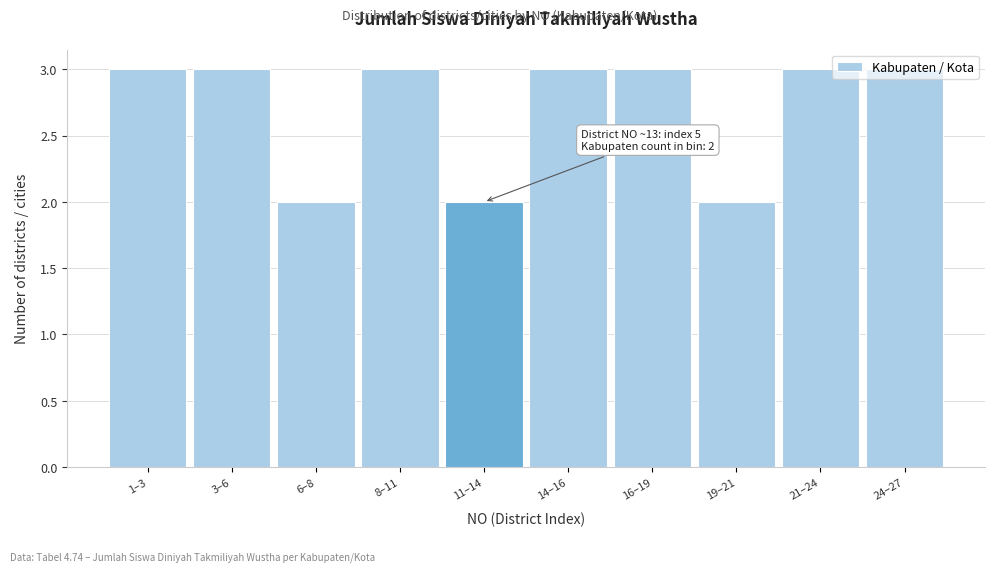

True or false: the data shows 2 at 6–8.

True